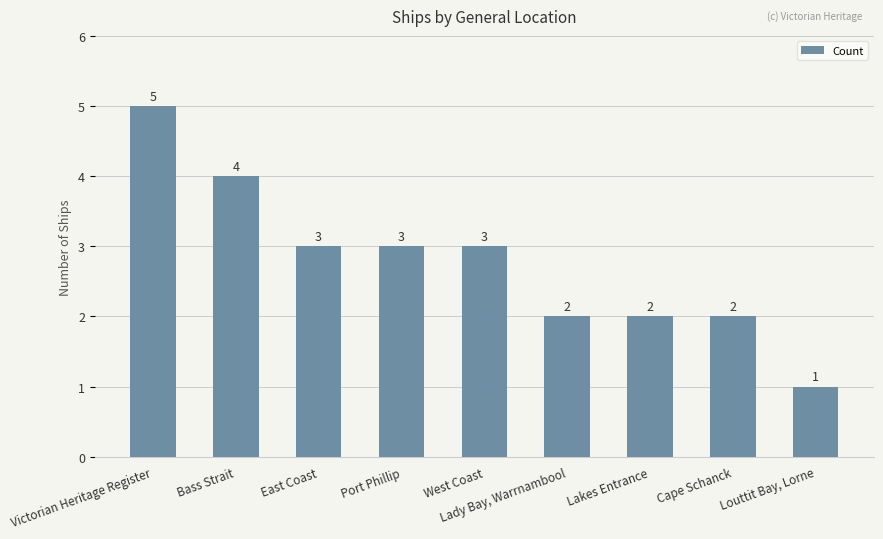

True or false: the data shows 3 at East Coast.

True